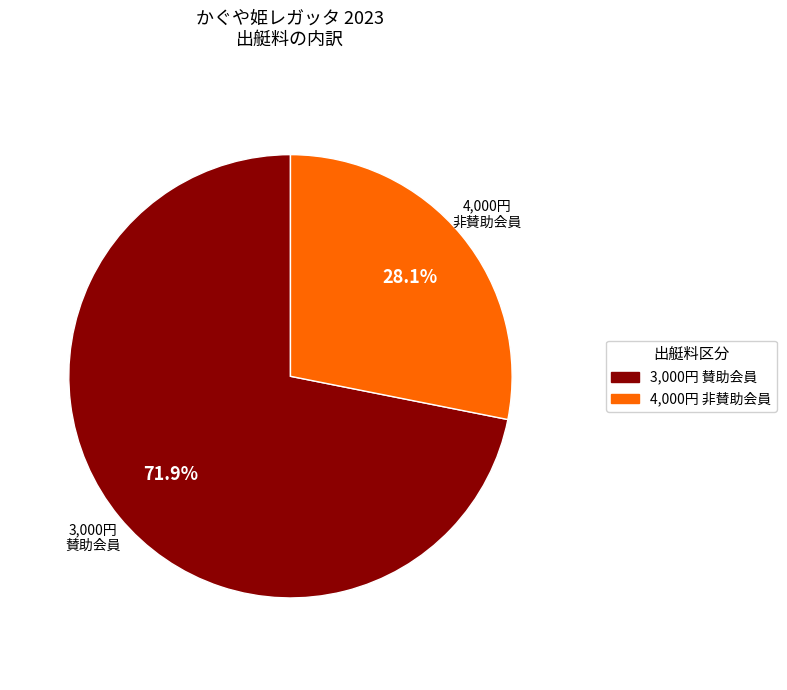

Between 3,000円 賛助会員 and 4,000円 非賛助会員, which is larger?

3,000円 賛助会員